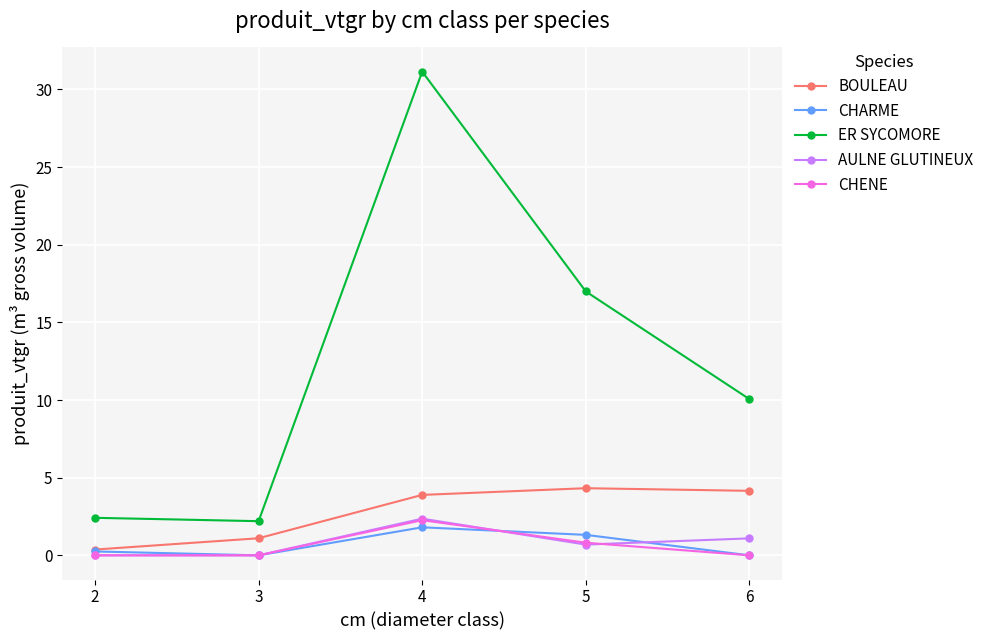

What is the highest value of the BOULEAU series?

4.3